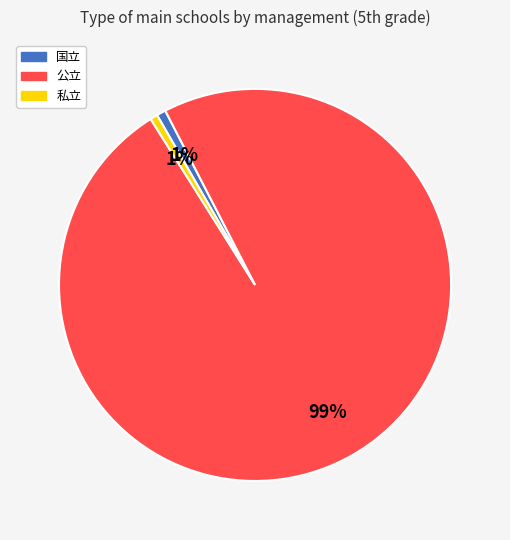

The 私立 slice represents 1% of the pie. True or false?

True